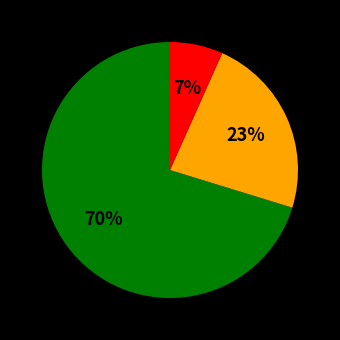

Is there any slice that represents more than half of the pie?

Yes